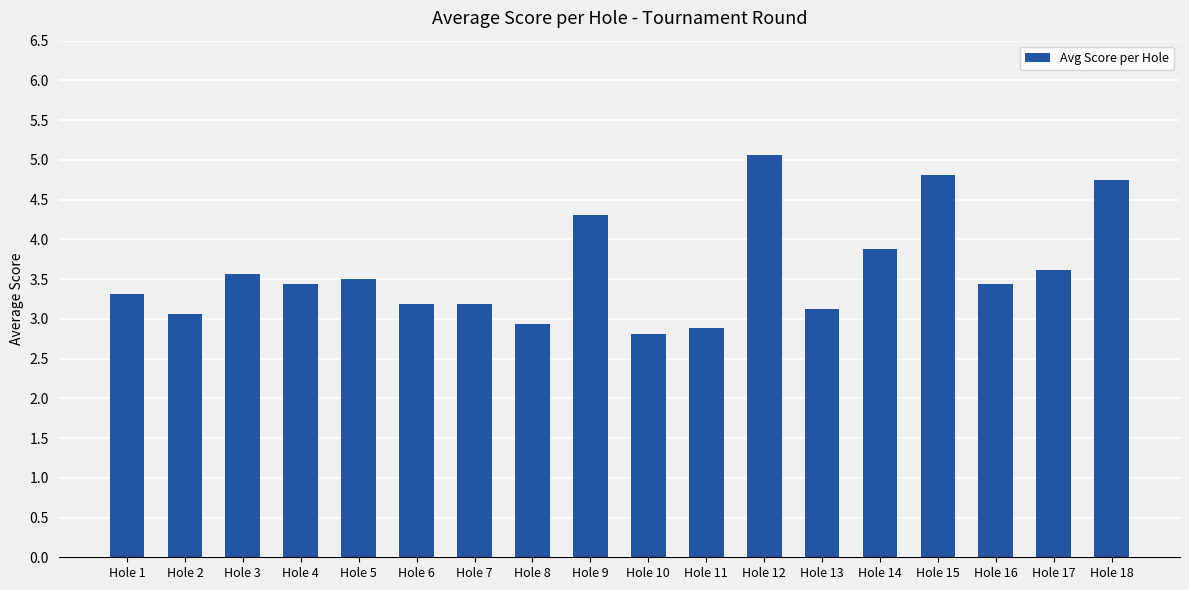

What is the difference between the maximum and second lowest values?

2.2